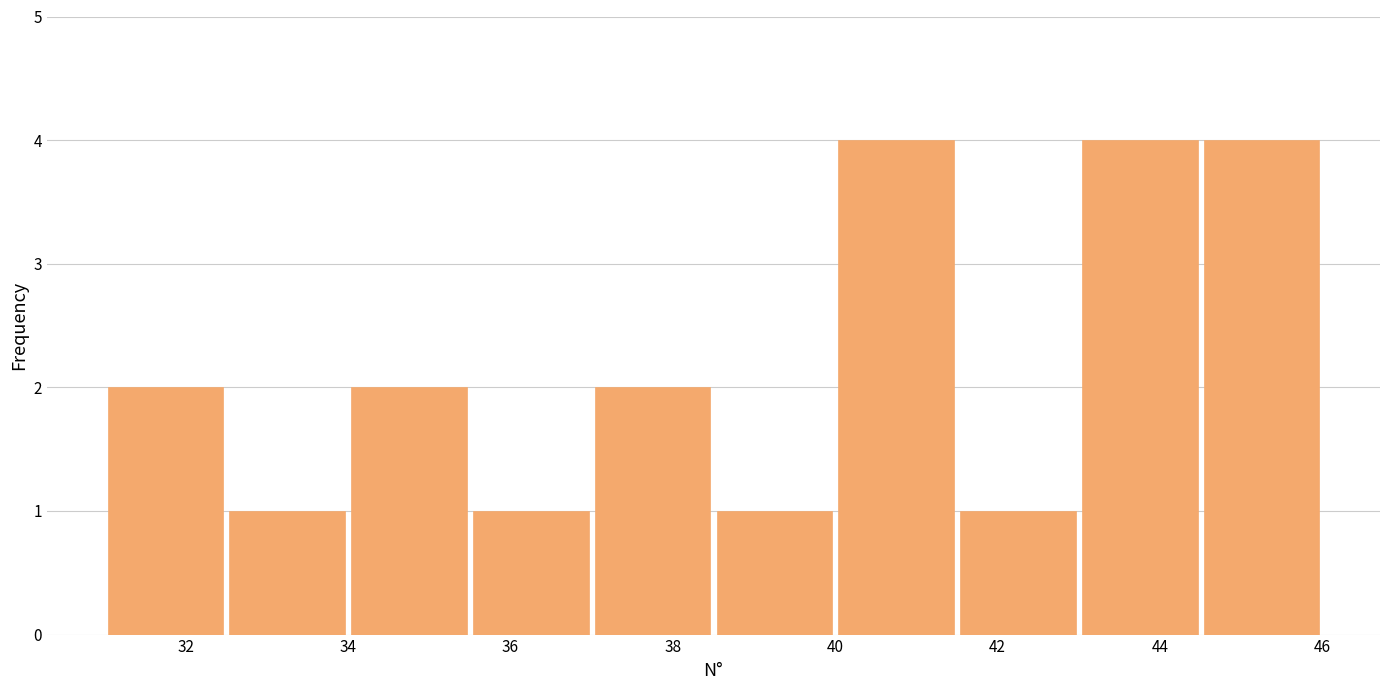

What is the height of the bar covering 31.0 to 32.5 on the x-axis? Neither the bar edges nor the heights are printed on the chart, so give them approximately, as read against the axes.

2